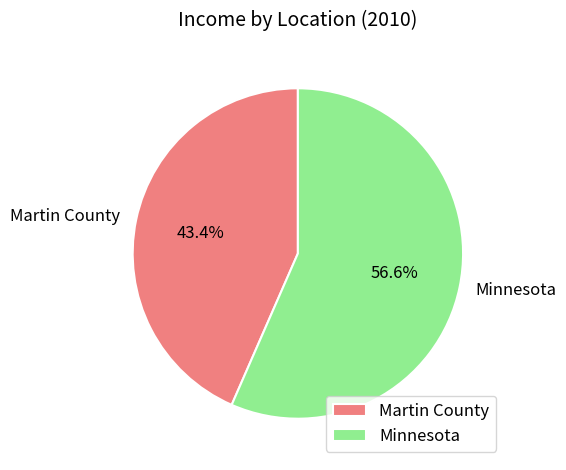

To the nearest percent, what is the average slice percentage?

50%